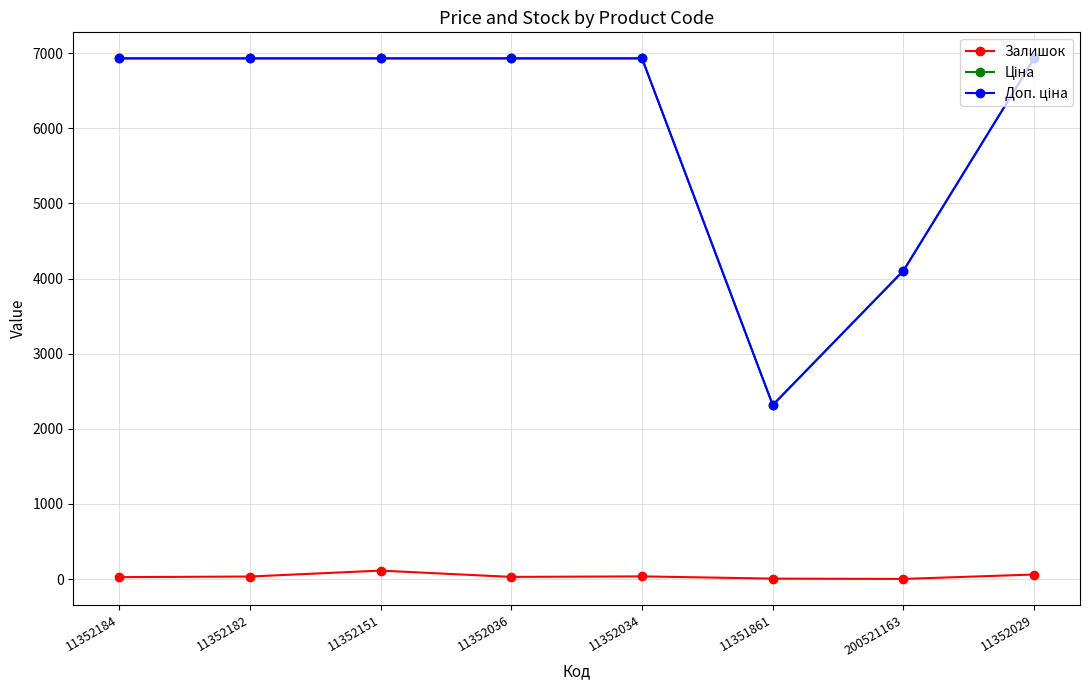

At how many categories does at least one series exceed 5050?

6